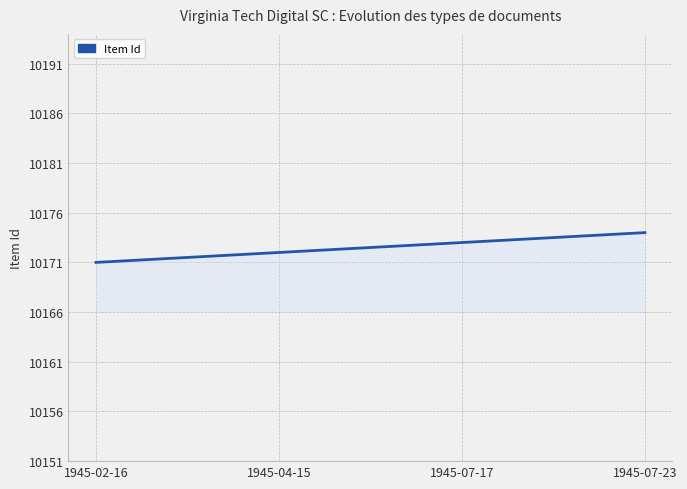

How many categories are shown in the chart?

4